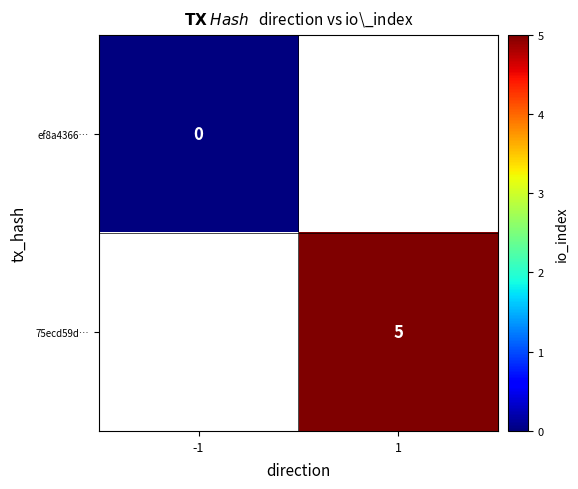

True or false: 75ecd59d… has a value of 7 at 1.

False